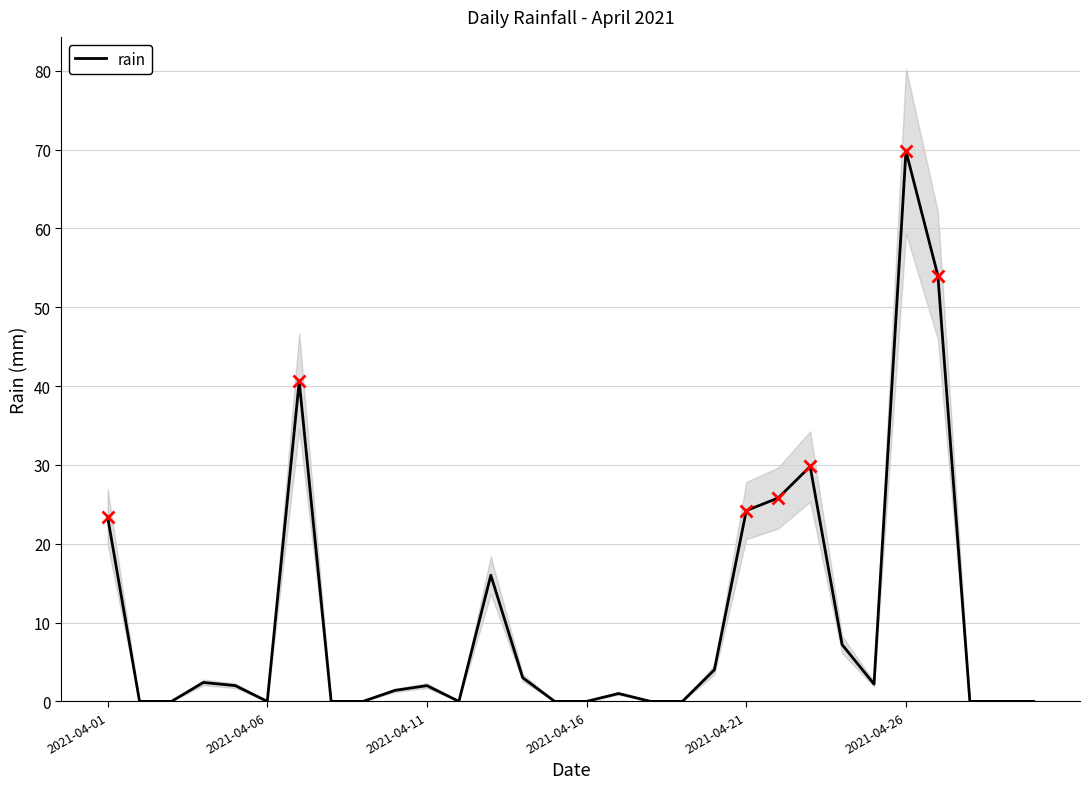

What is the average value?

10.3